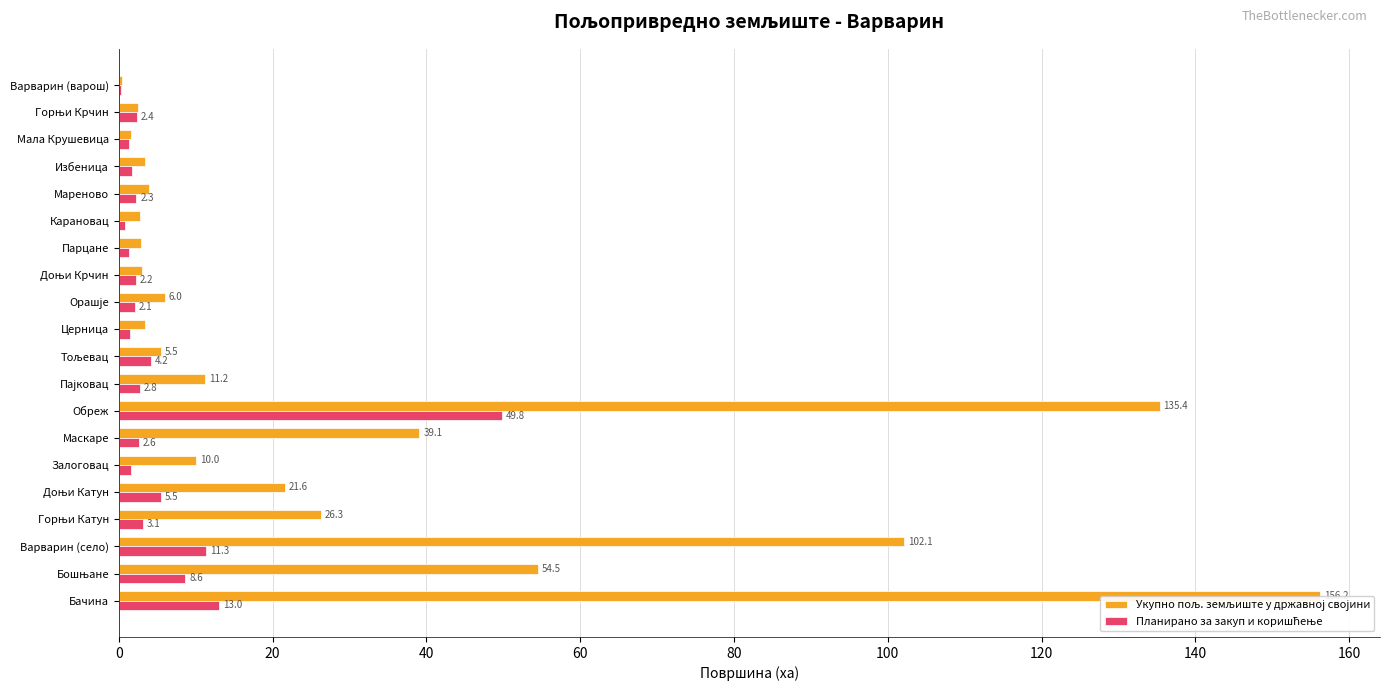

Does the chart contain stacked bars?

No